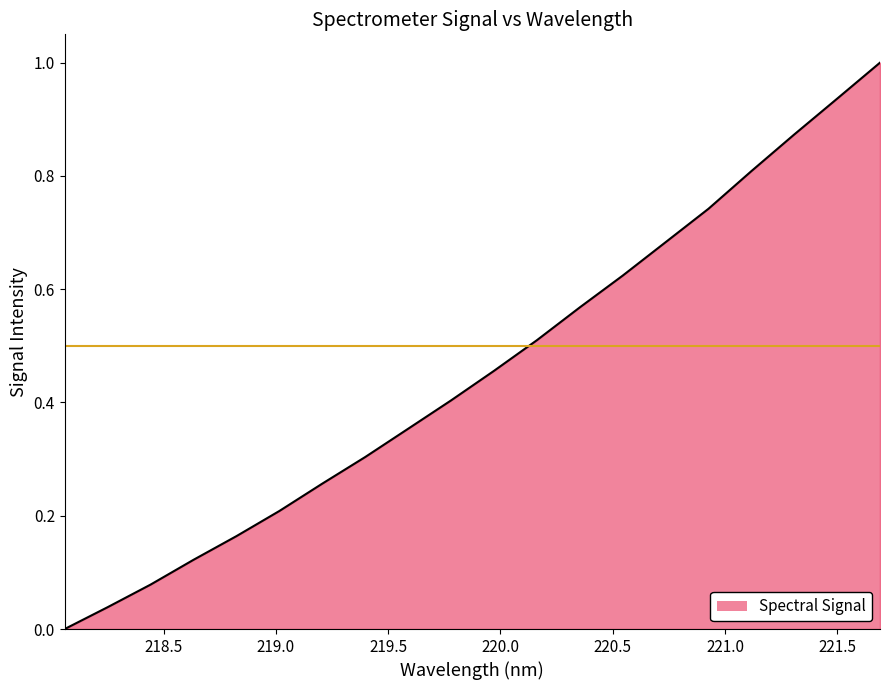

What is the difference between the maximum and minimum values?

1.0